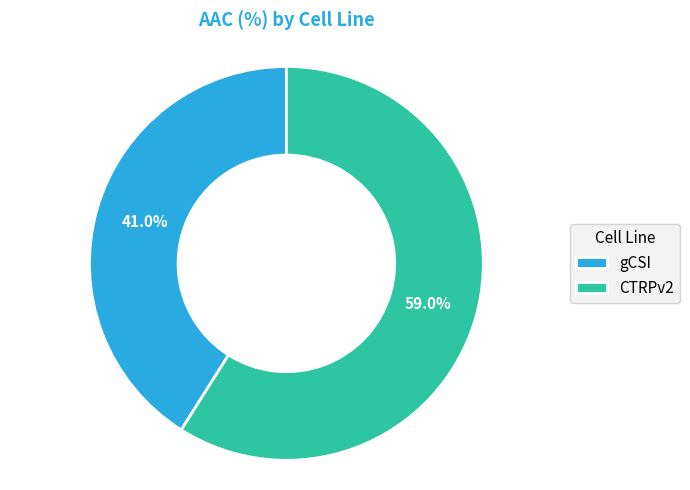

What percentage is the CTRPv2 slice, to the nearest percent?

59%